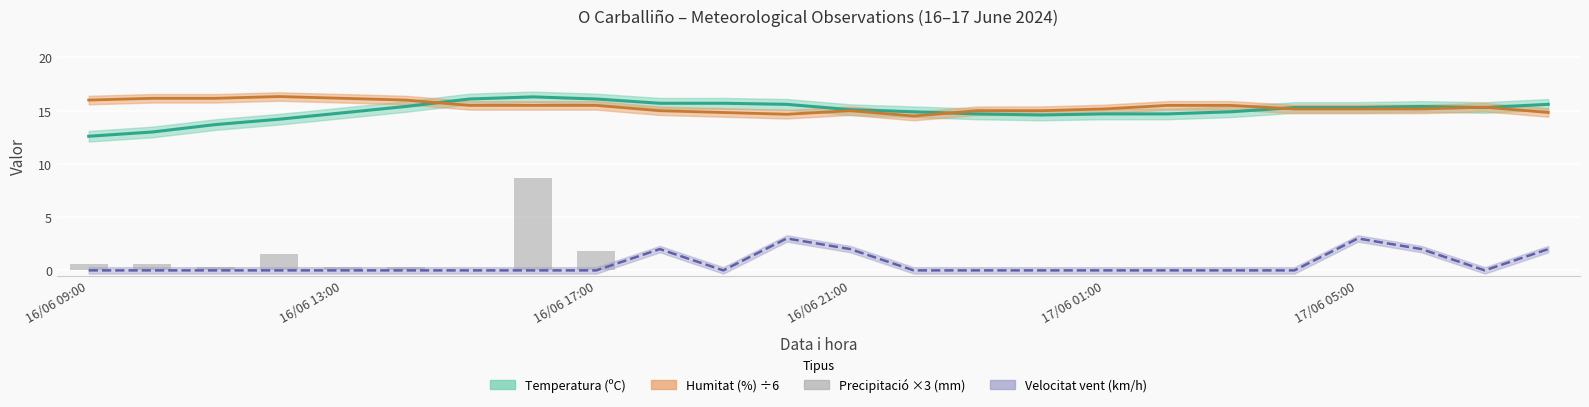

Are the bars grouped side by side (vs. stacked)?

No